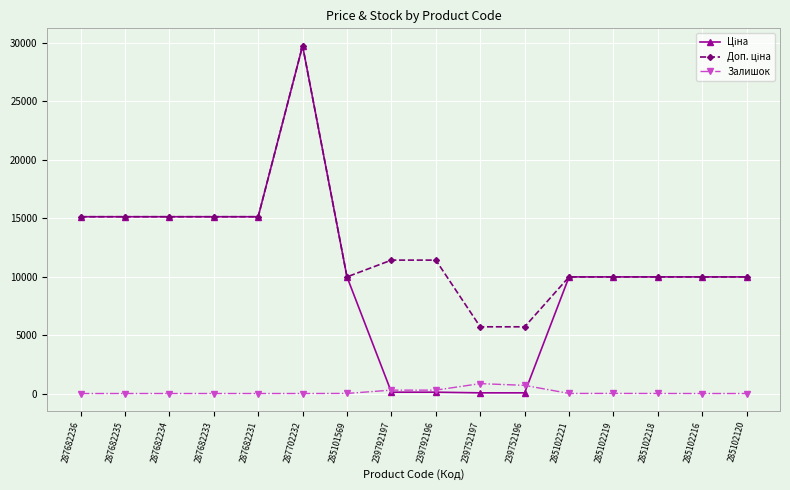

Count the number of categories in the chart.

16